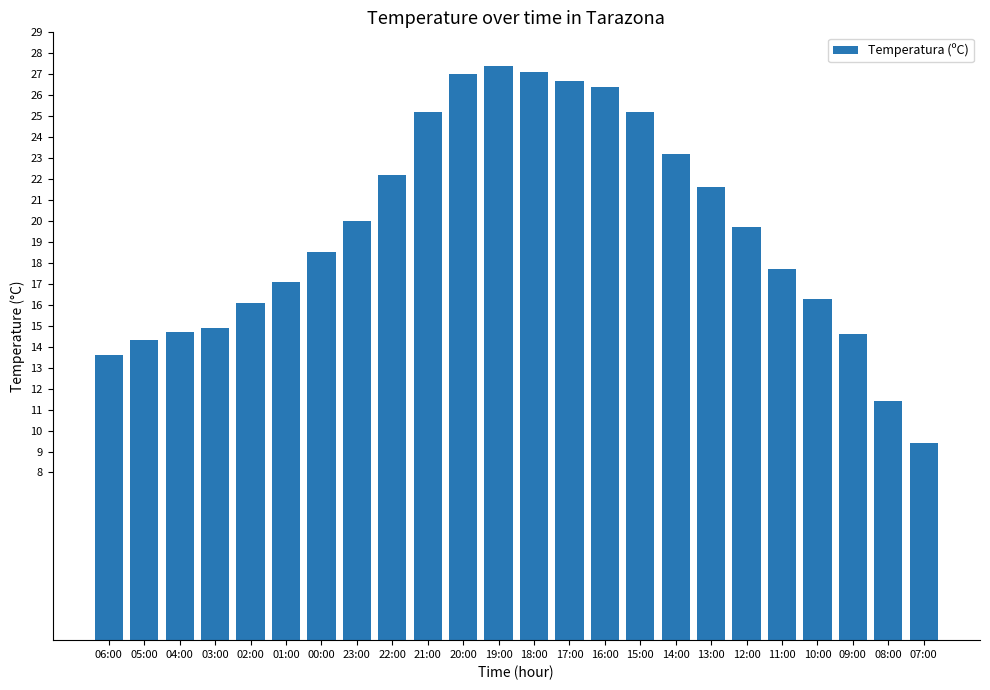

What is the label of the 14th bar from the left?

17:00